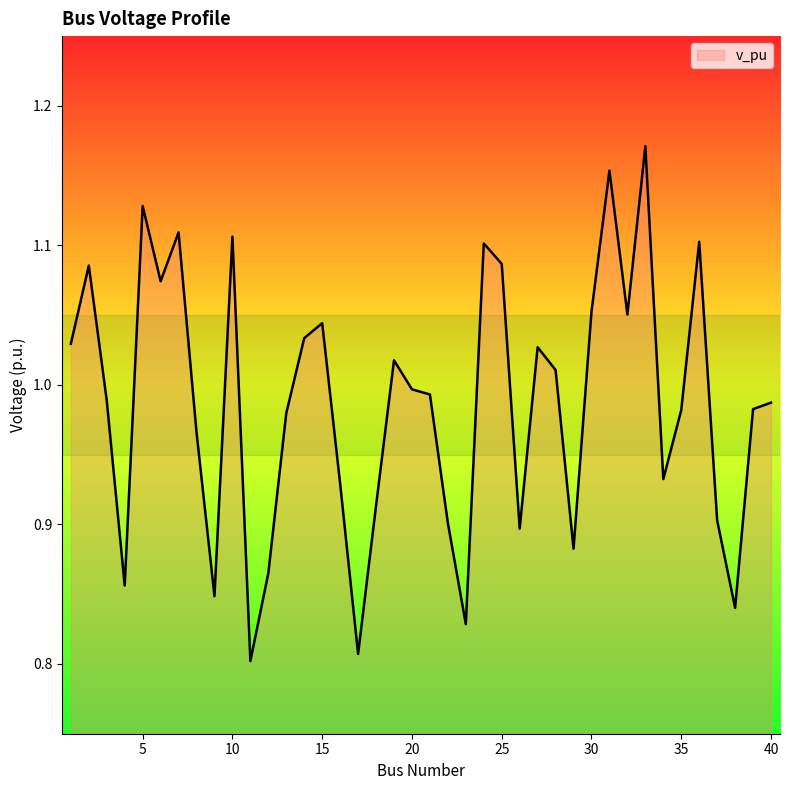

What is the difference between the maximum and minimum values?

0.4